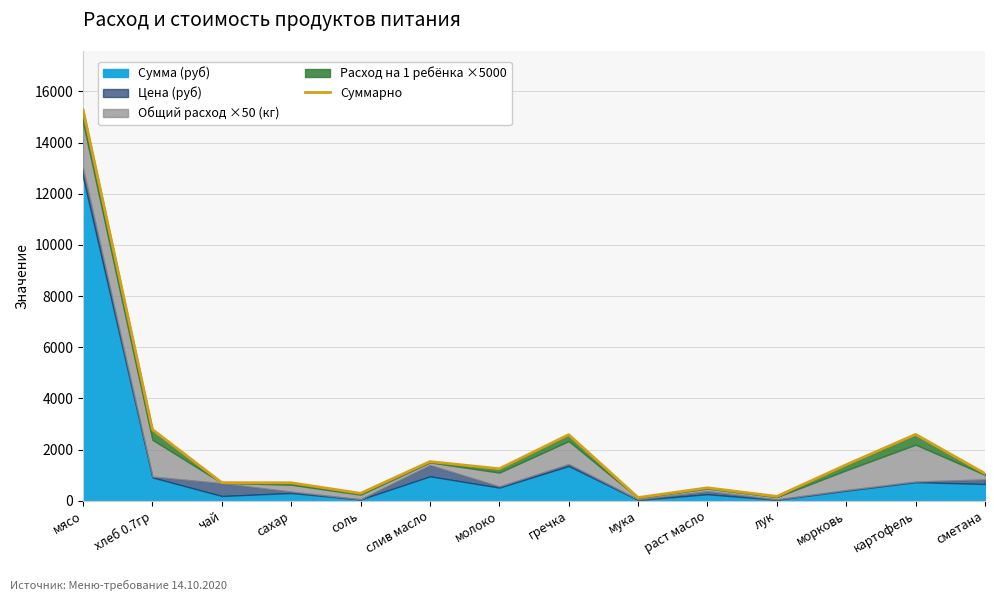

How many values are below 1247?

7